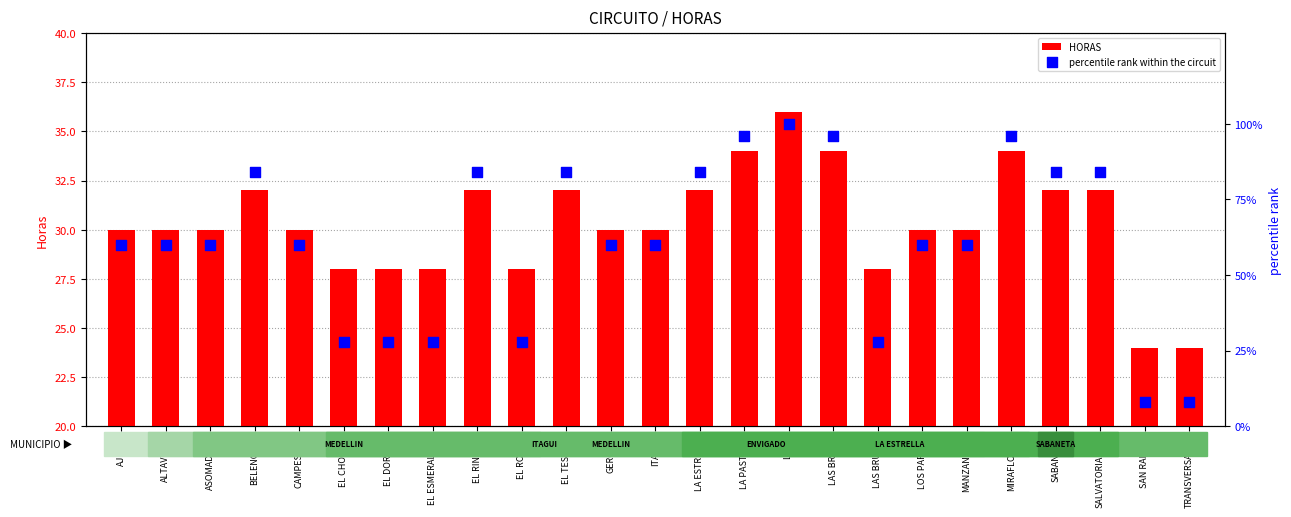

Which series has the largest total across all categories?

percentile rank within the circuit